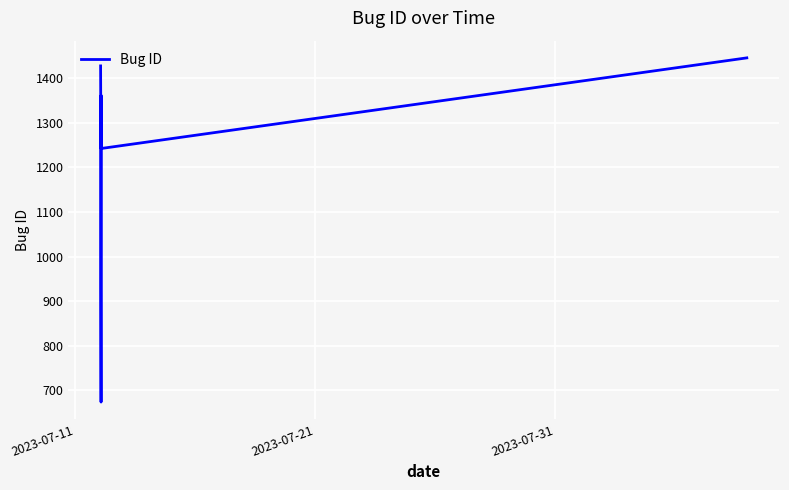

What is the greatest value displayed?

1445